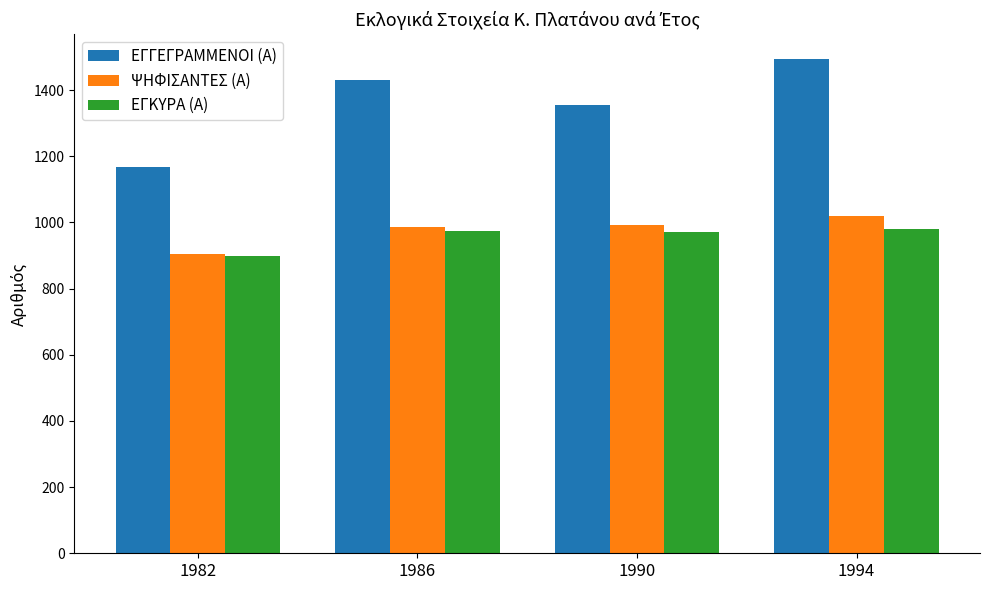

Which series has the widest spread of values?

ΕΓΓΕΓΡΑΜΜΕΝΟΙ (Α)